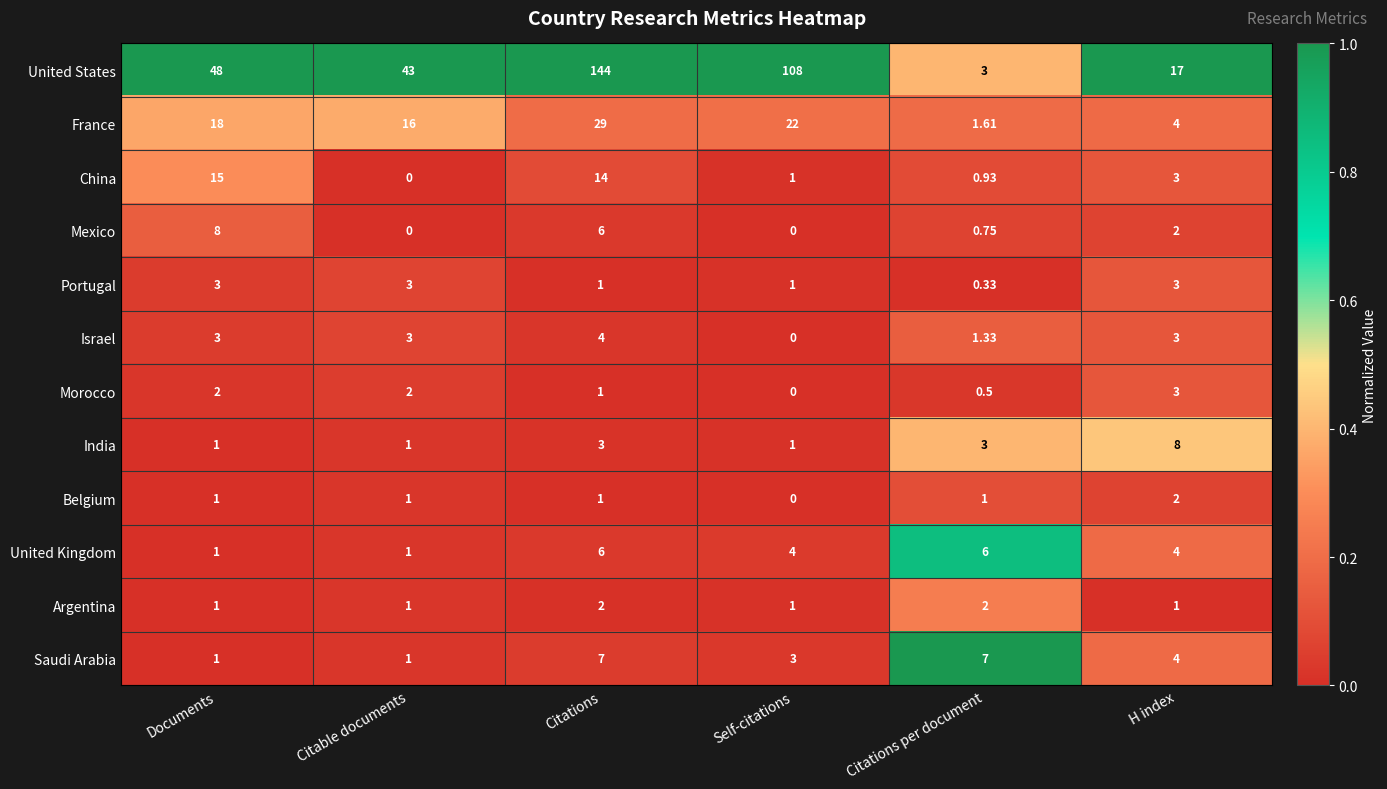

Is the value of India at Documents greater than the value of China at Citable documents?

Yes